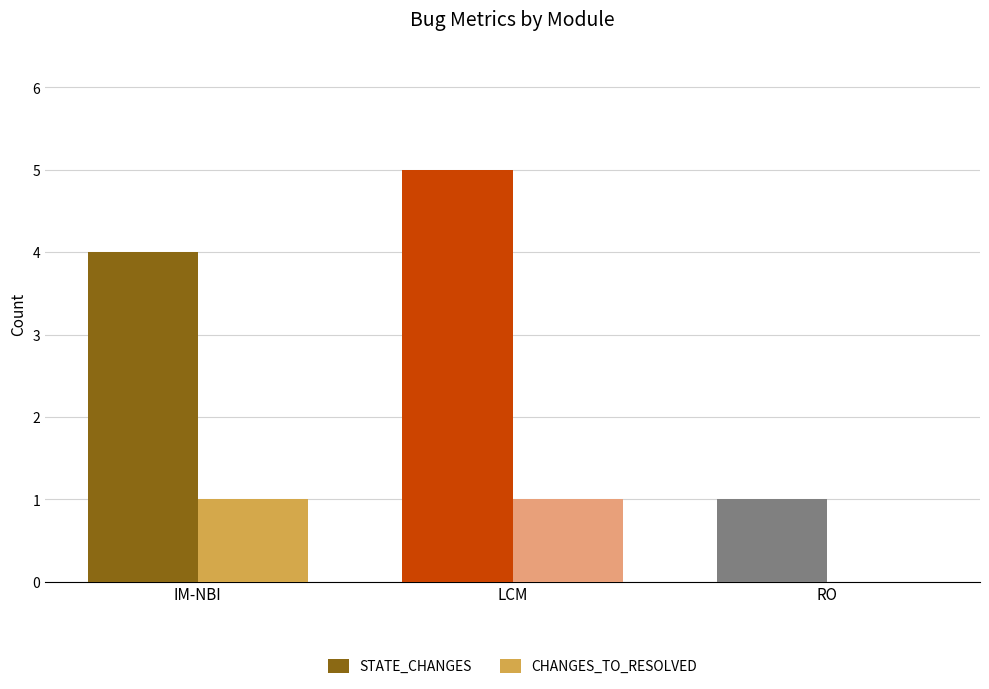

Reading right to left, what are all the values shown in this chart?

STATE_CHANGES: RO=1	LCM=5	IM-NBI=4
CHANGES_TO_RESOLVED: RO=0	LCM=1	IM-NBI=1